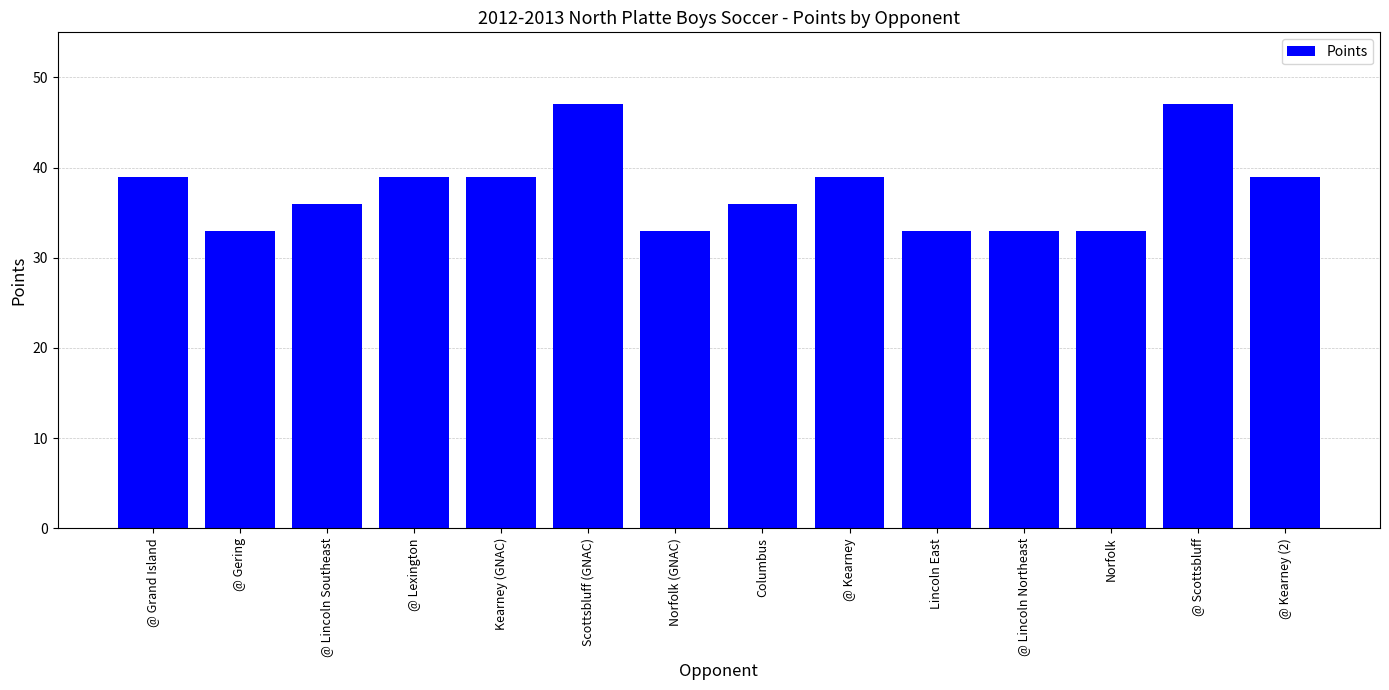

What is the average value?

38